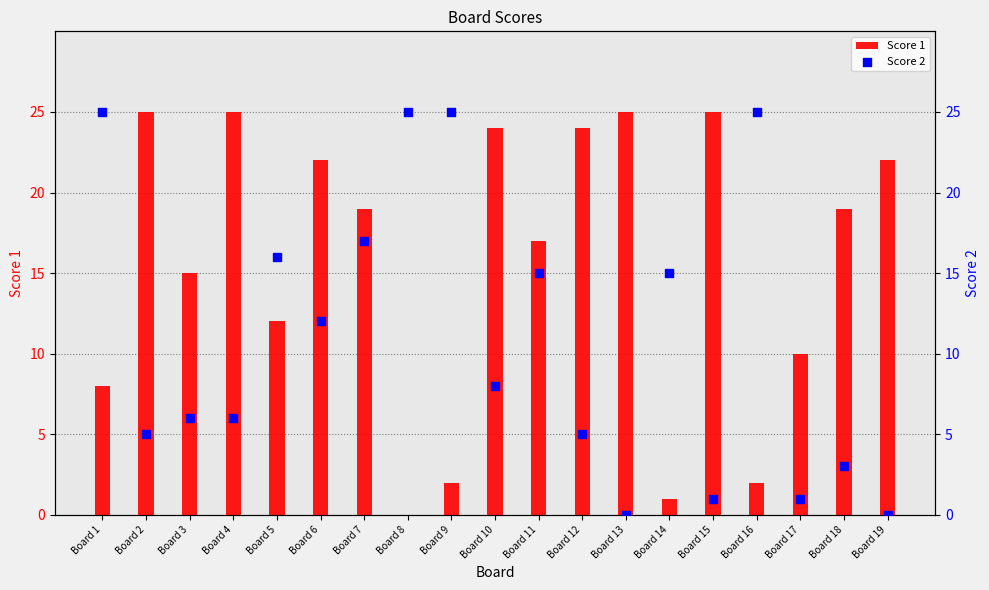

Is the value of Score 1 at Board 2 greater than the value of Score 2 at Board 14?

Yes